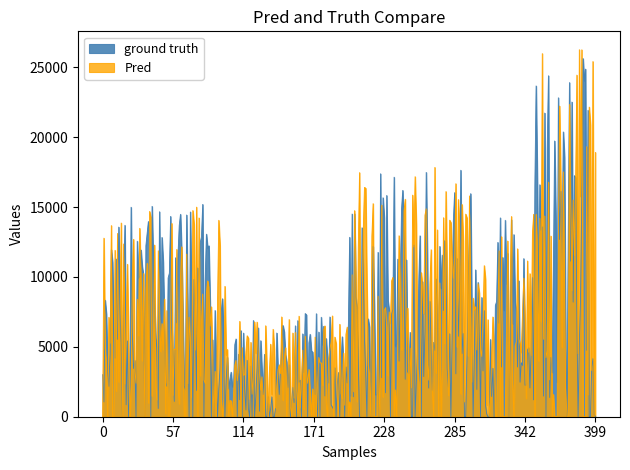

At how many categories does at least one series exceed 23857?

5